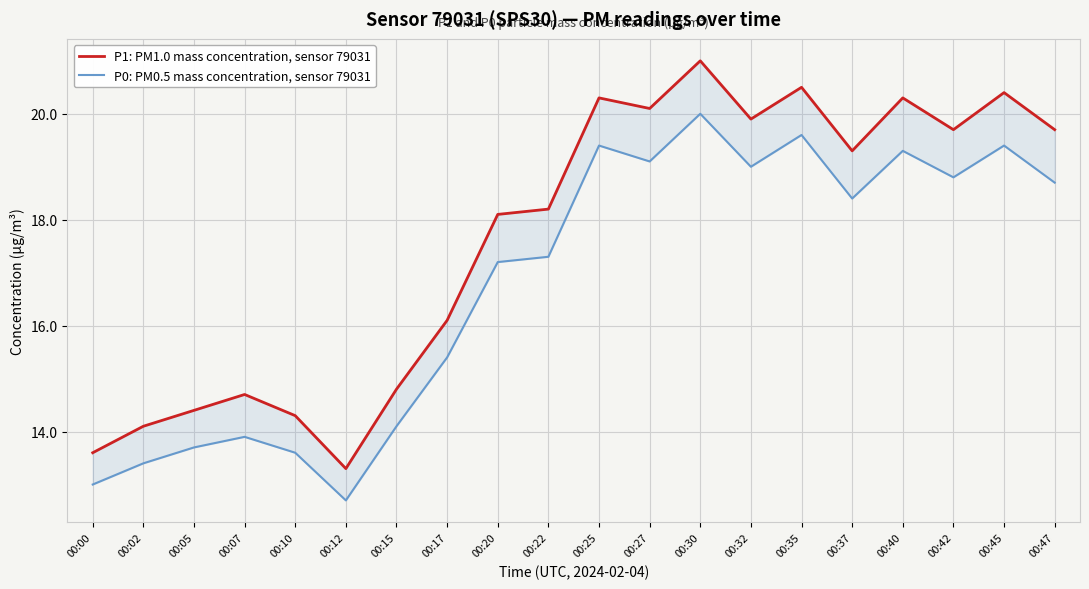

At which category is the sum across all series the highest?

00:30